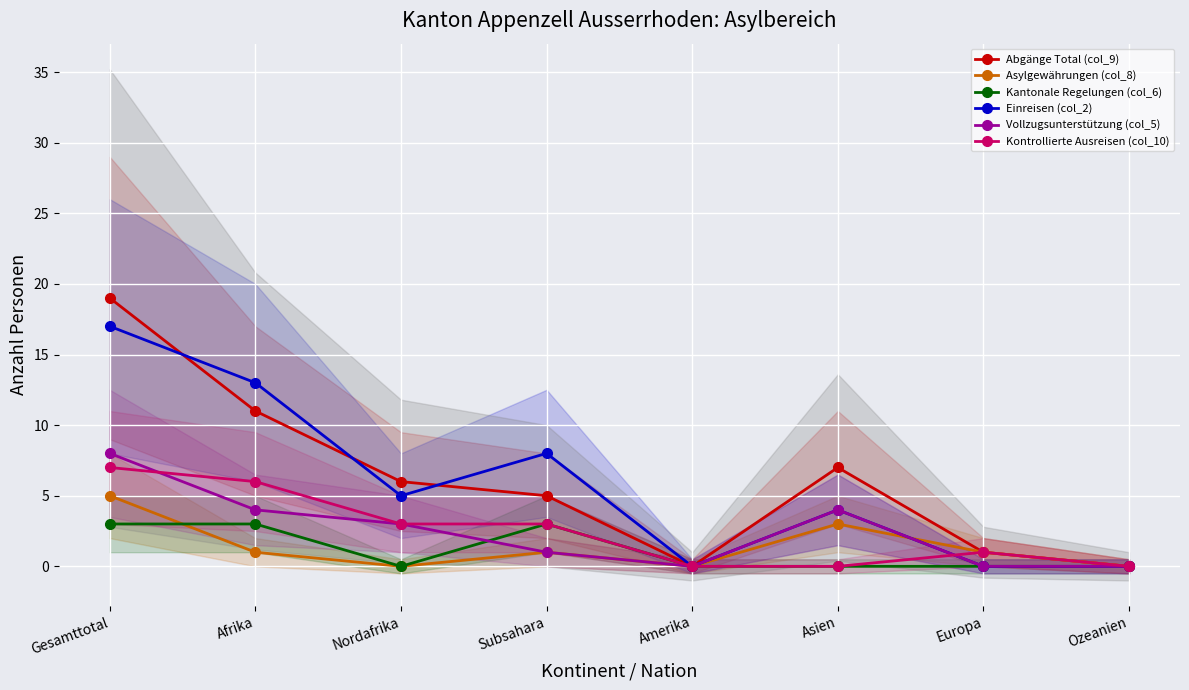

At which label does Abgänge Total (col_9) first exceed 6?

Gesamttotal